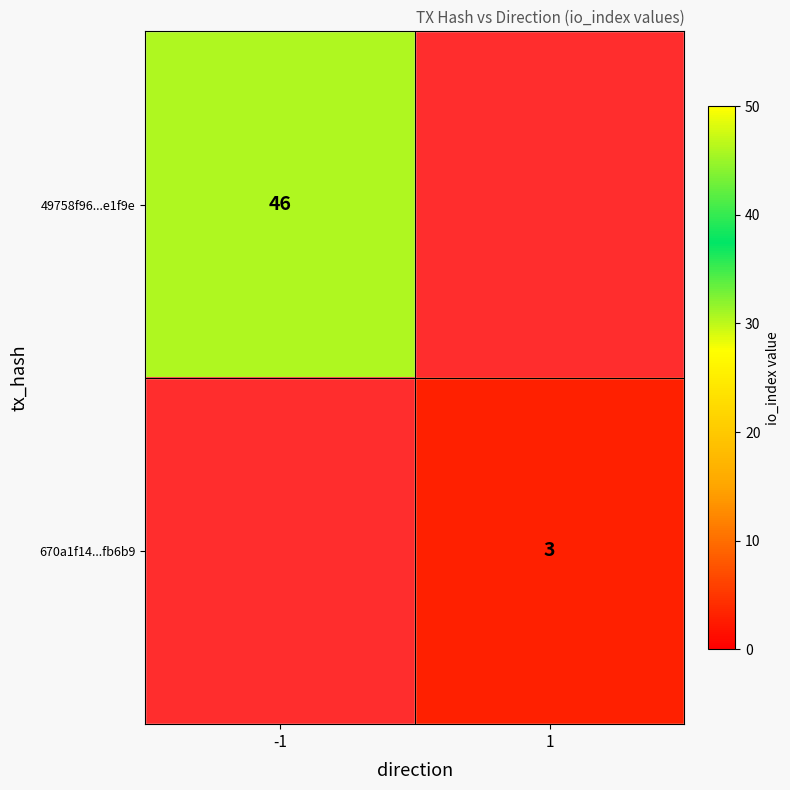

The 49758f96...e1f9e series shows 76 at -1. True or false?

False